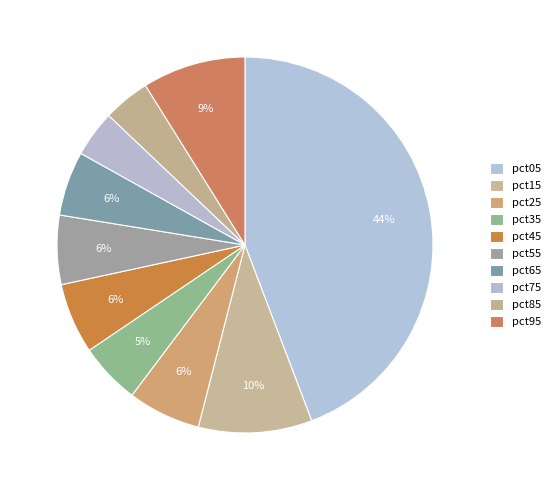

Which category has the biggest portion of the pie?

pct05